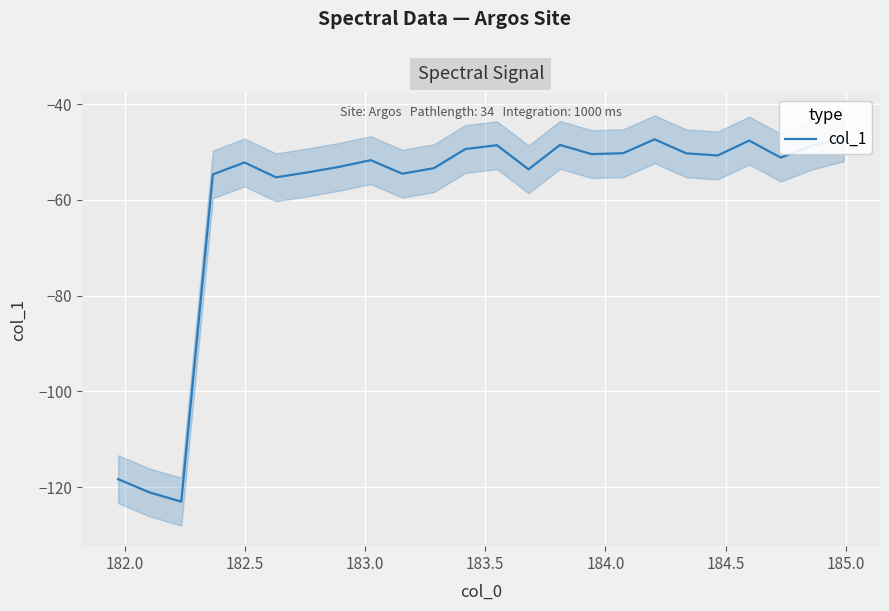

What is the average value?

-59.8